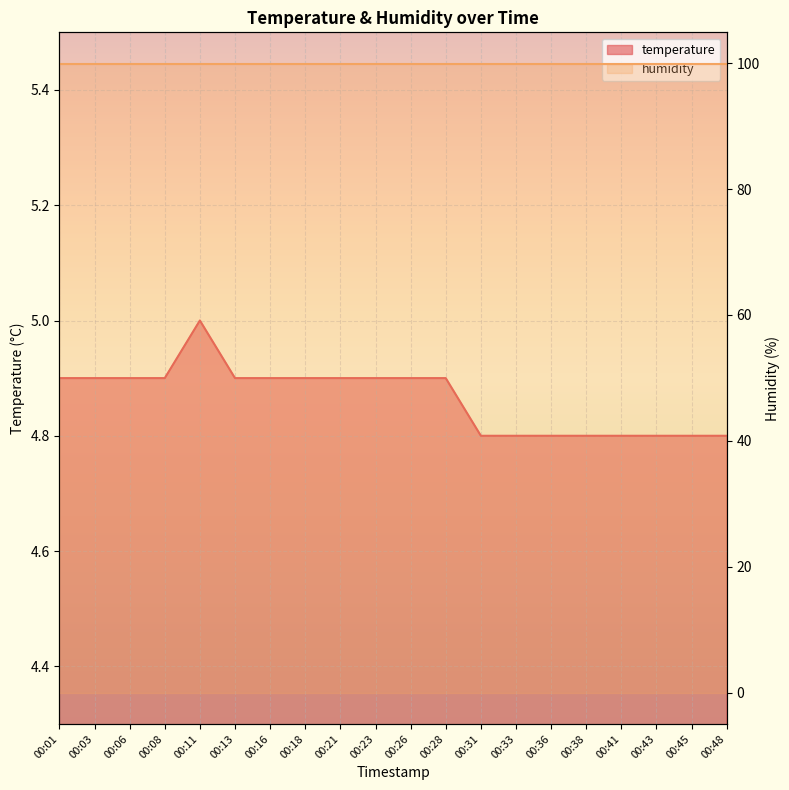

At which category does the chart reach its minimum across all series?

00:31